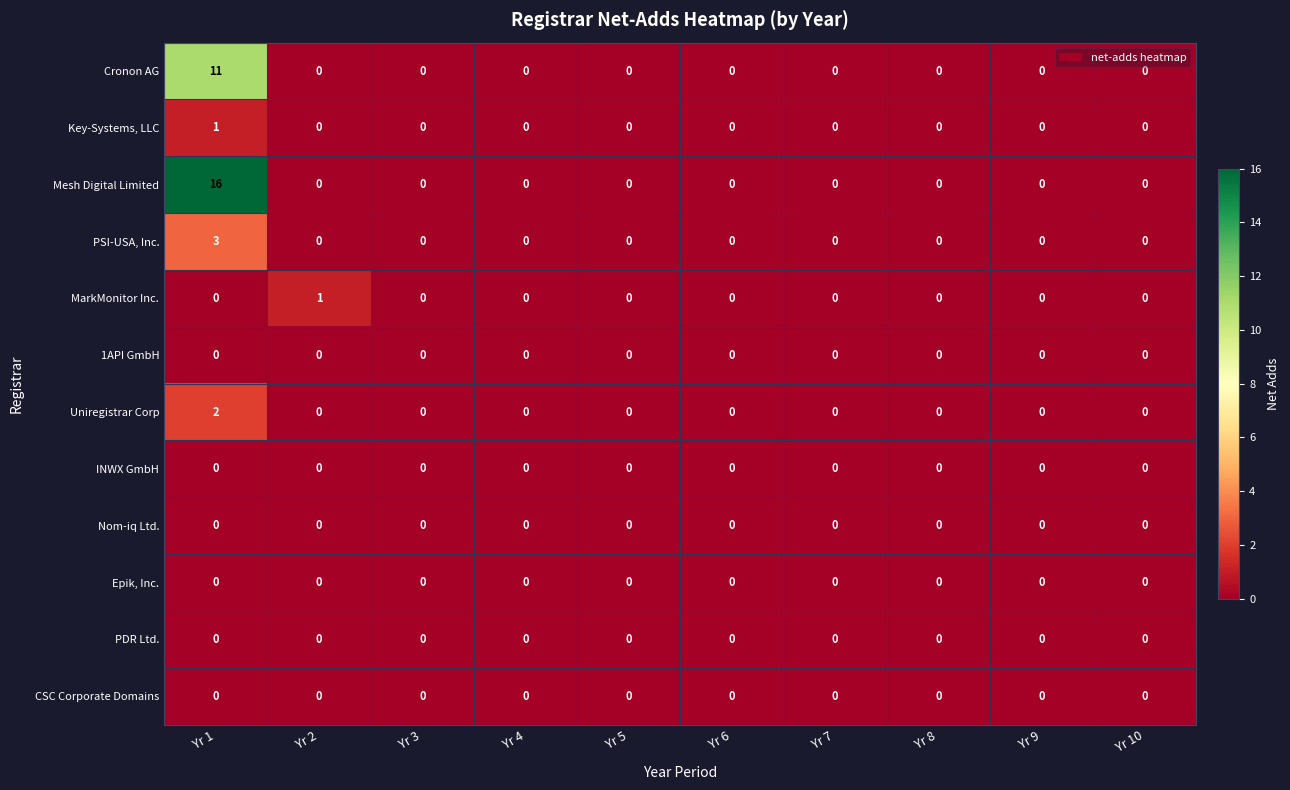

Which series has the largest total across all categories?

Mesh Digital Limited